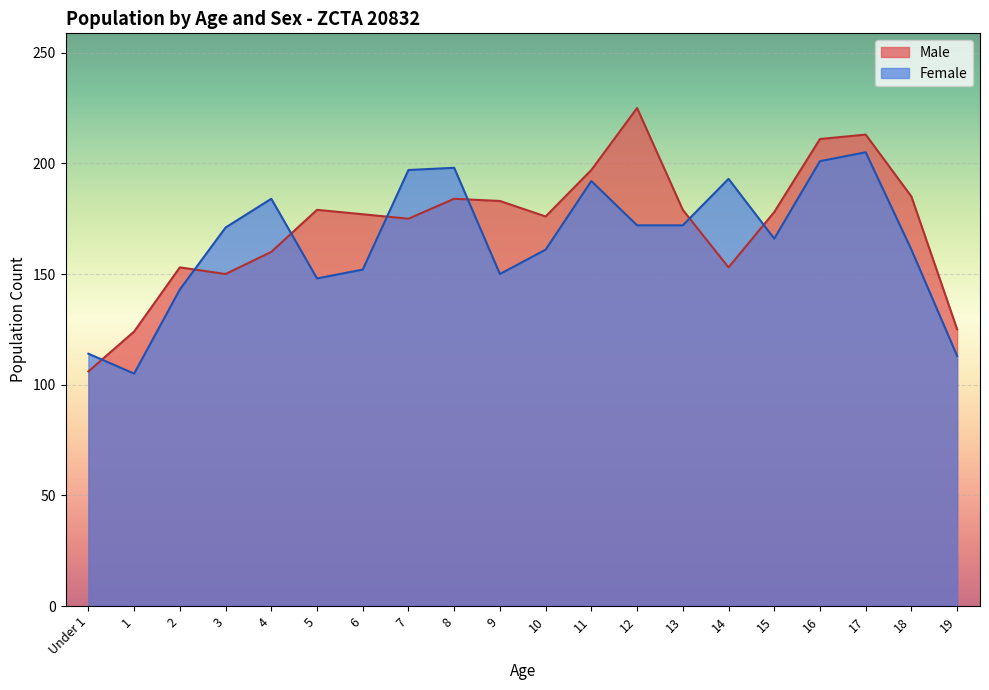

Between which two adjacent categories do Male and Female first intersect?

Under 1 and 1